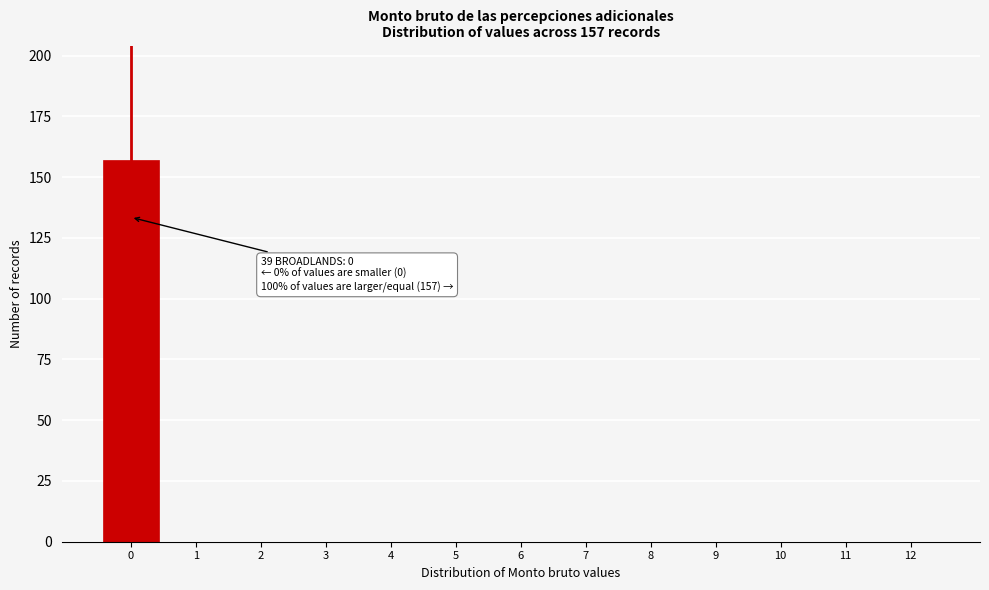

Reading left to right, list all the values displayed in this chart.

0=157	1=0	2=0	3=0	4=0	5=0	6=0	7=0	8=0	9=0	10=0	11=0	12=0